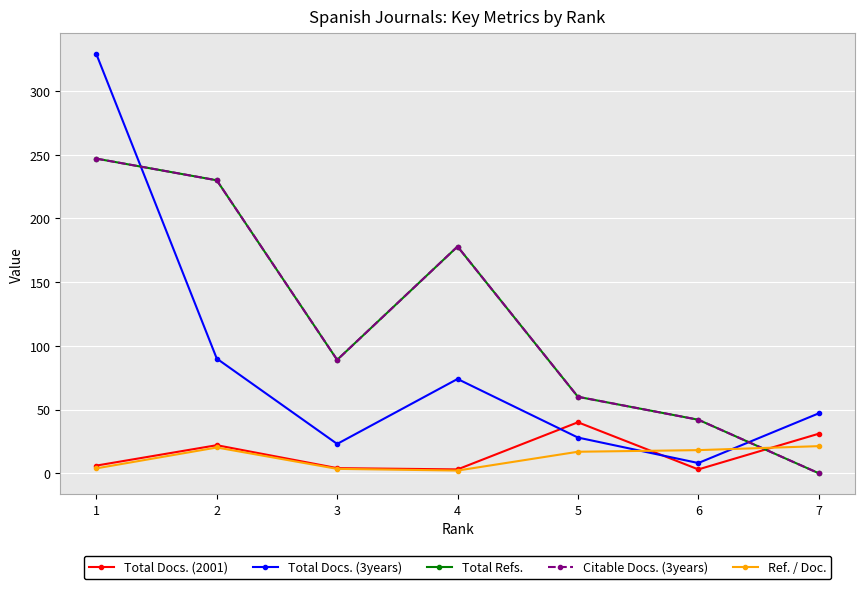

Does the chart have visible grid lines?

Yes